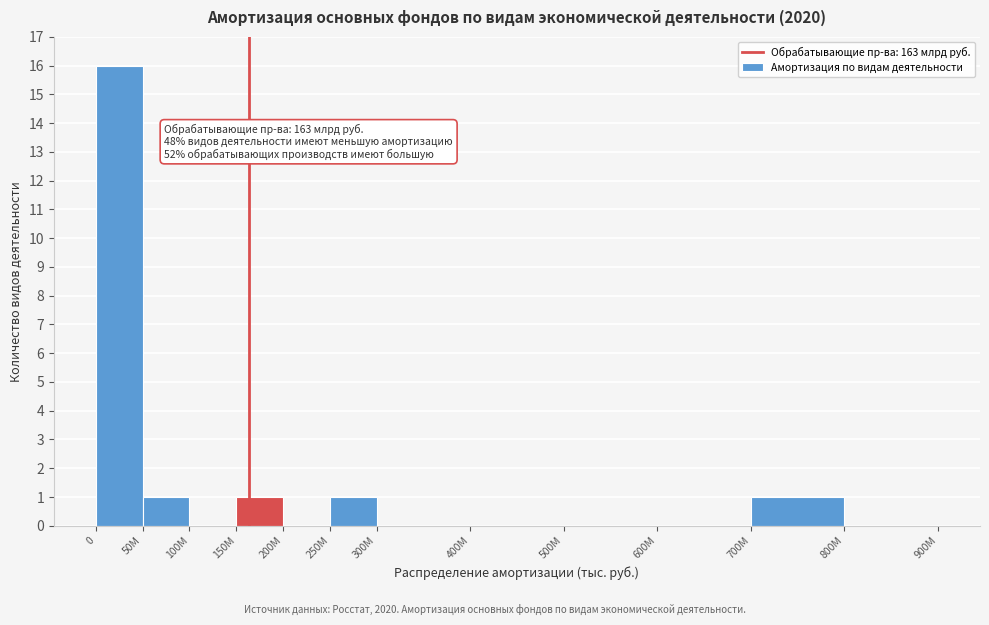

Reading right to left, what are all the values shown in this chart?

800M=0	700M=1	600M=0	500M=0	400M=0	300M=0	250M=1	200M=0	150M=1	100M=0	50M=1	0=16